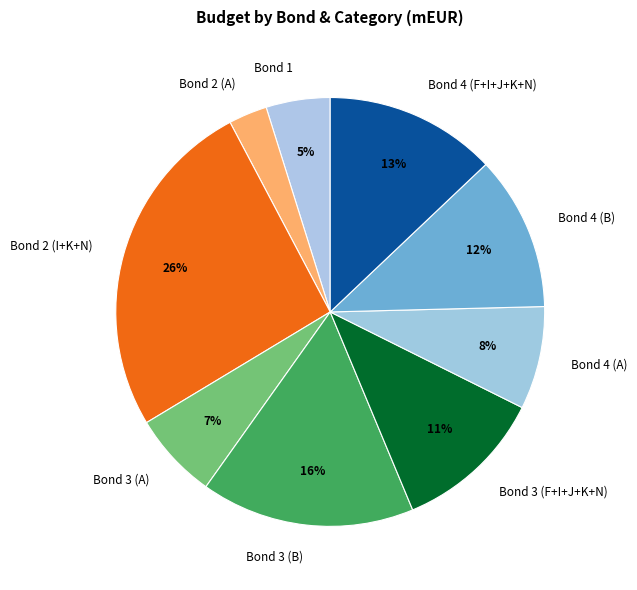

To the nearest percent, what is the average slice percentage?

11%